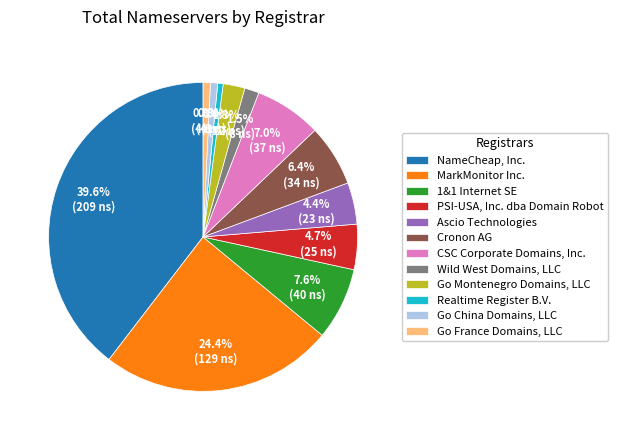

Is the sum of CSC Corporate Domains, Inc. and Go Montenegro Domains, LLC greater than half?

No